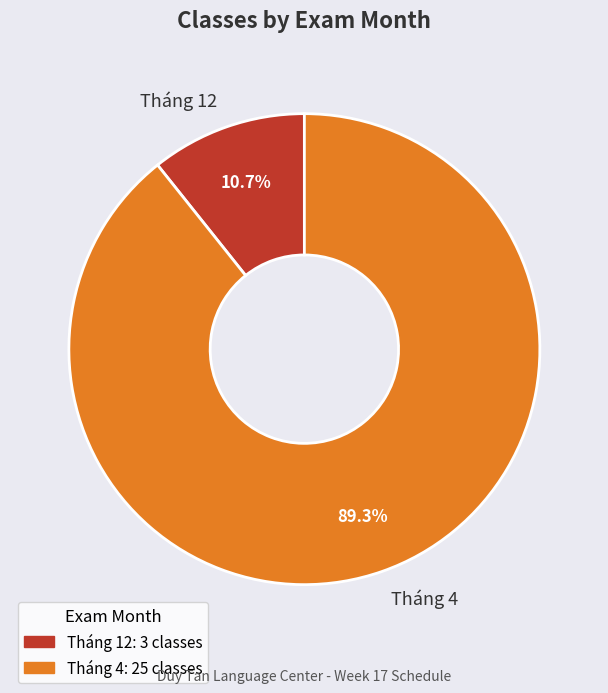

Which slice is the largest?

Tháng 4